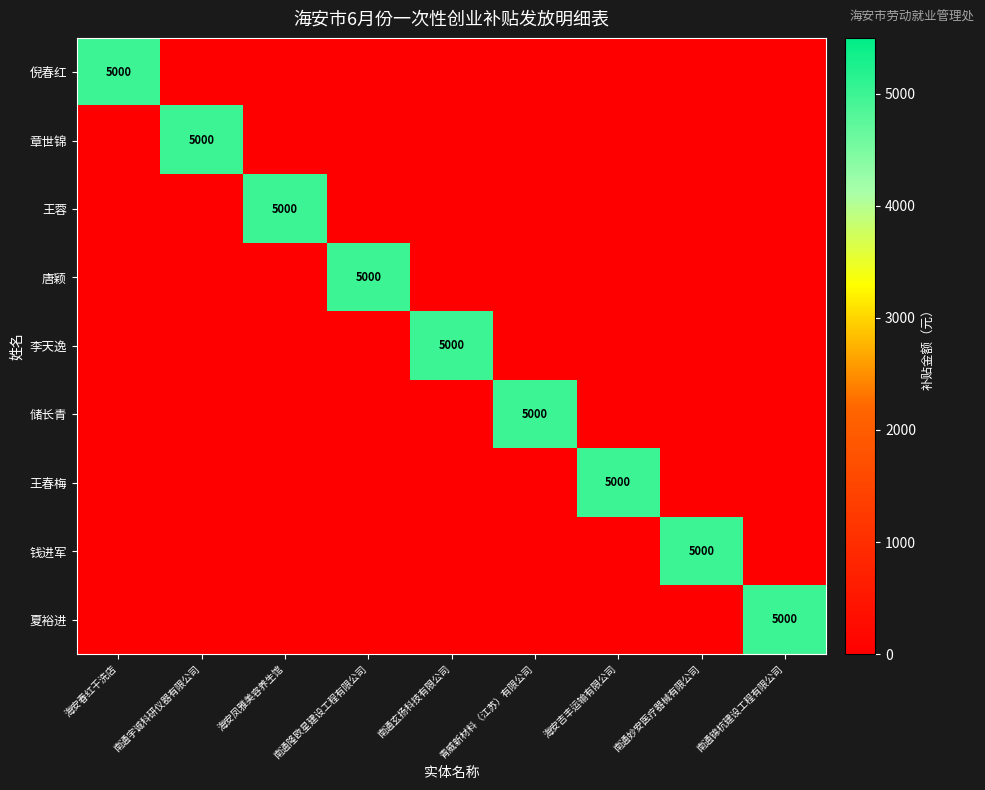

Is it true that 李天逸 equals 0 at 南通宇诚科研仪器有限公司?

True